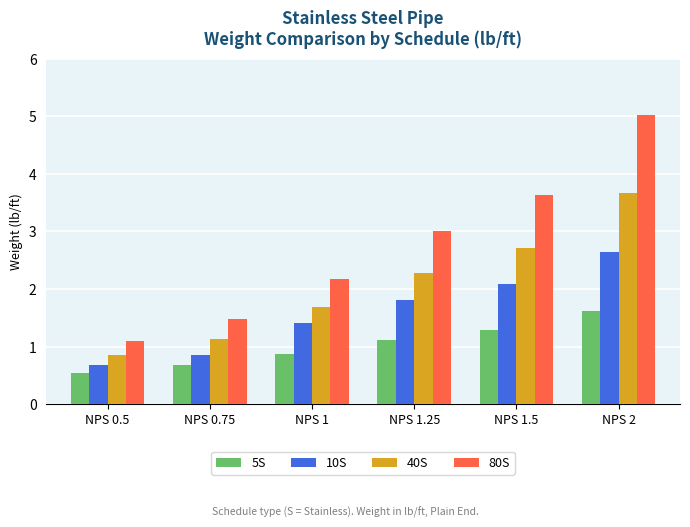

Read the 80S value at NPS 0.75.

1.5